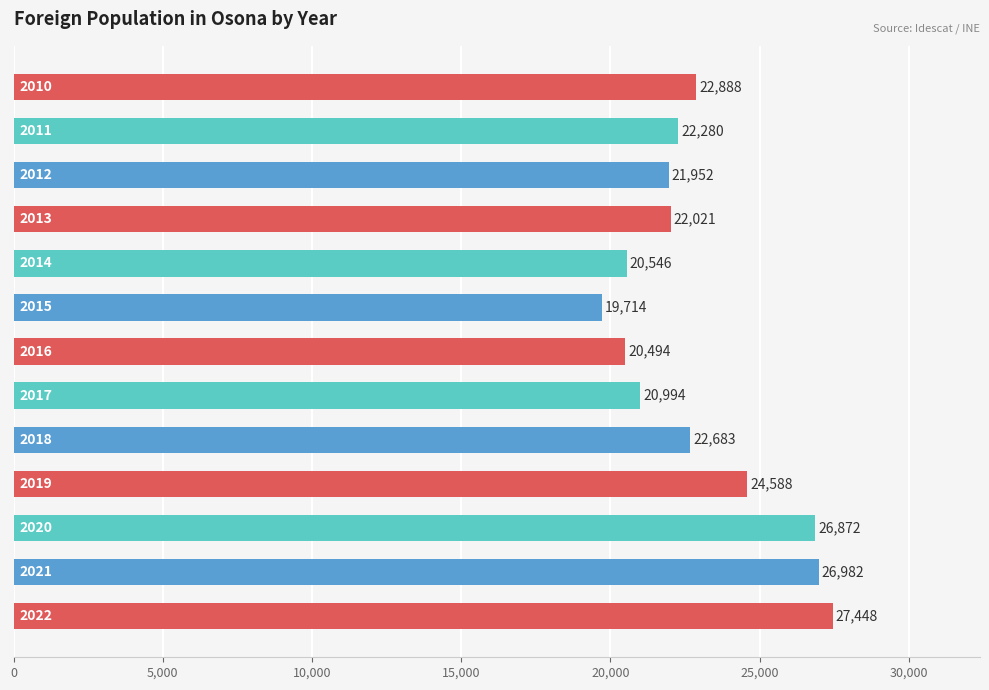

Reading bottom to top, transcribe all the data shown in this chart.

27448	26982	26872	24588	22683	20994	20494	19714	20546	22021	21952	22280	22888